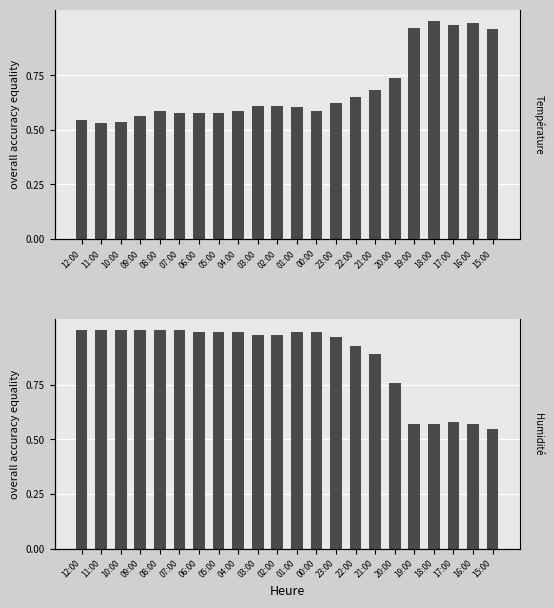

How many series are shown in this chart?

2